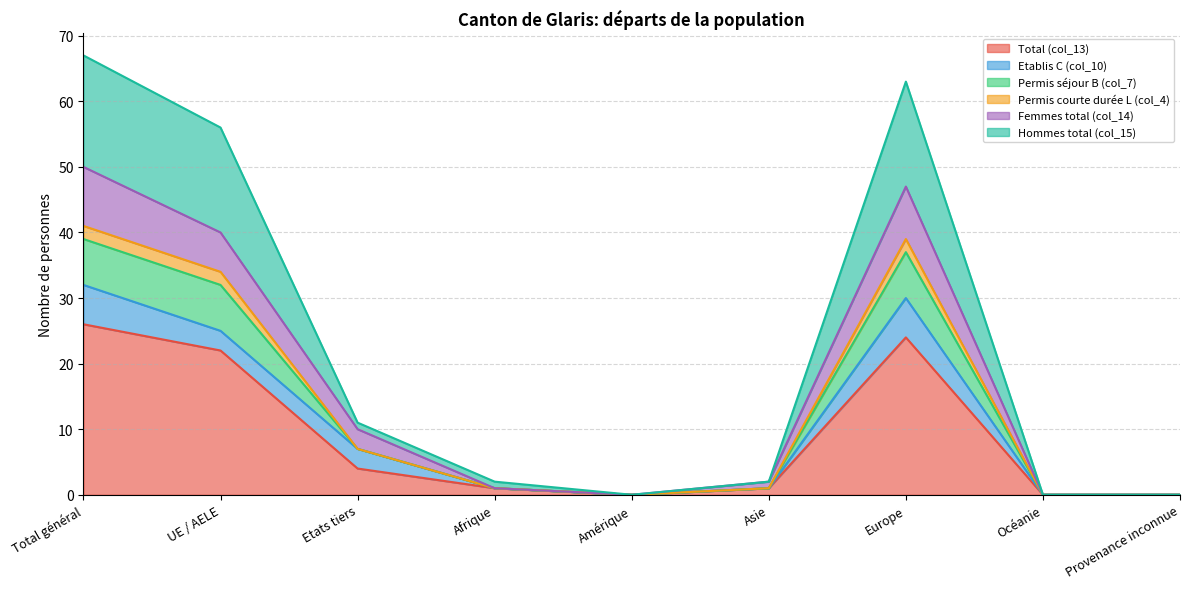

How many lines are shown in the chart?

6